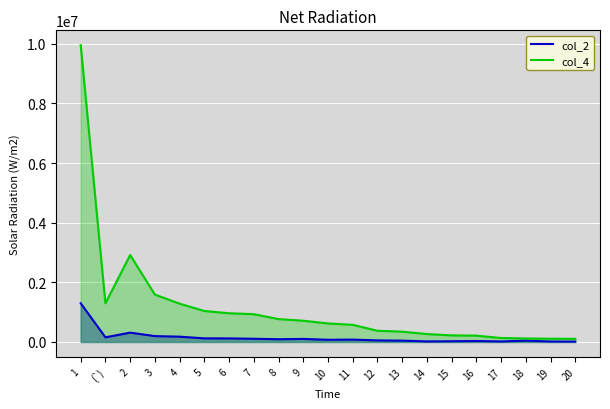

At which label does col_4 first exceed 621448?

1